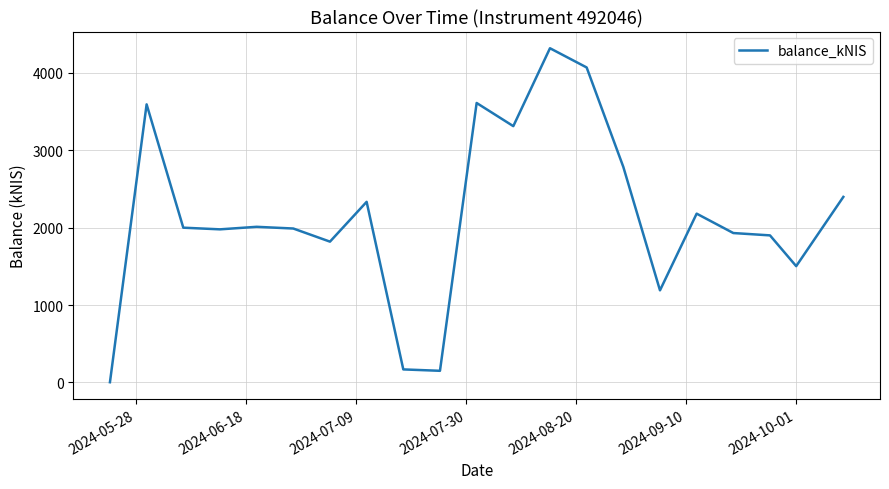

What is the difference between the maximum and minimum values?

4317.0